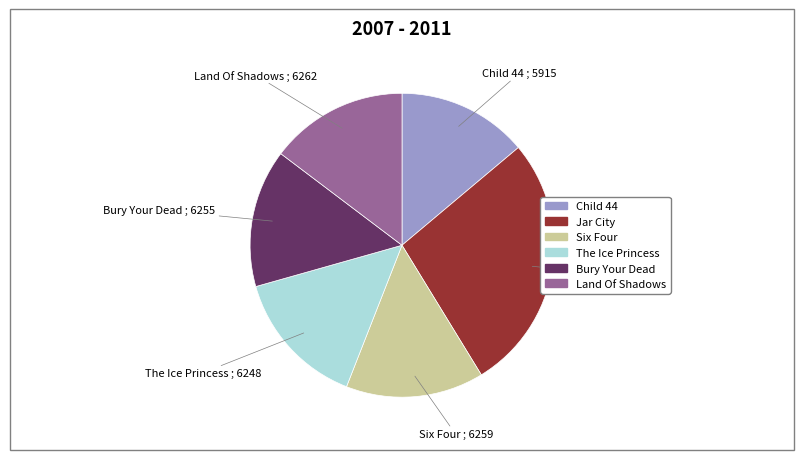

Combined, do Jar City and Six Four account for over 50%?

No